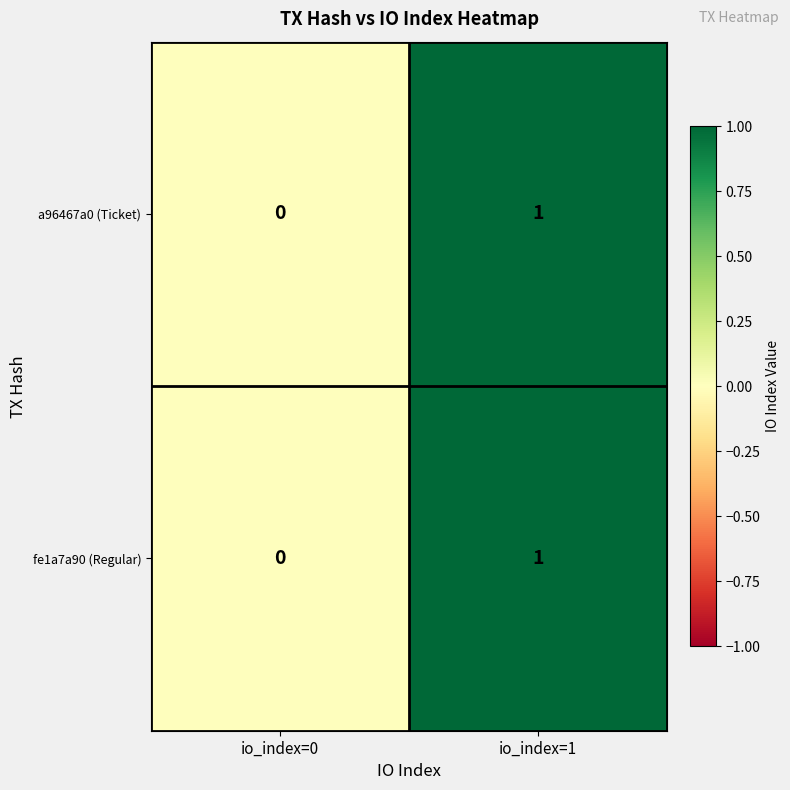

At which category does the chart reach its minimum across all series?

io_index=0